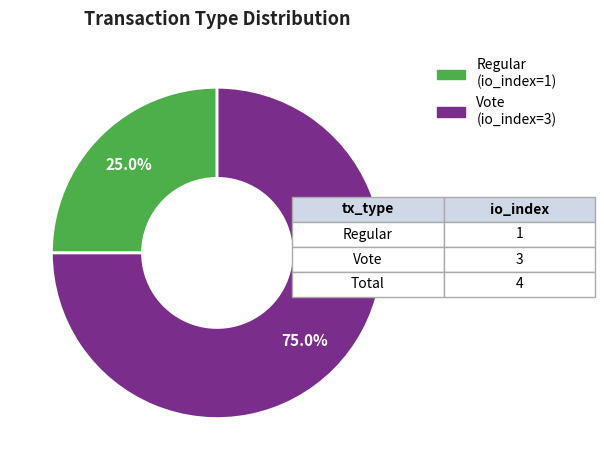

Which has a higher value, Regular (io_index=1) or Vote (io_index=3)?

Vote (io_index=3)